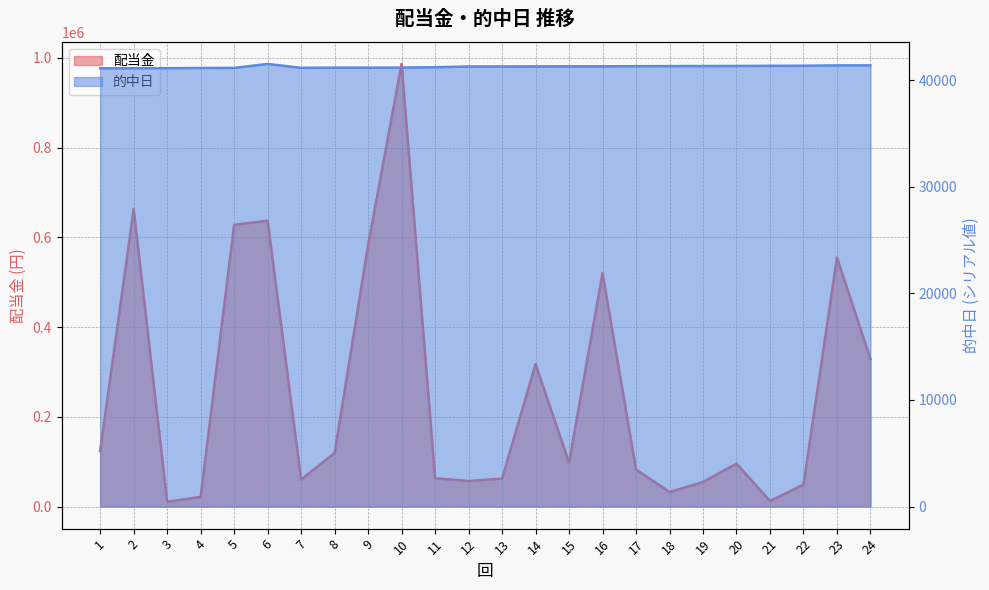

Reading left to right, list all the values displayed in this chart.

配当金: 1=123600	2=662880	3=10560	4=21390	5=627750	6=637050	7=59900	8=119300	9=583000	10=986460	11=63000	12=56940	13=62130	14=317220	15=97740	16=520310	17=82550	18=32310	19=54600	20=95600	21=12400	22=48800	23=555100	24=328480
的中日: 1=41125	2=41126	3=41133	4=41153	5=41161	6=41532	7=41168	8=41183	9=41188	10=41189	11=41224	12=41293	13=41294	14=41300	15=41307	16=41308	17=41322	18=41329	19=41336	20=41342	21=41356	22=41363	23=41398	24=41399